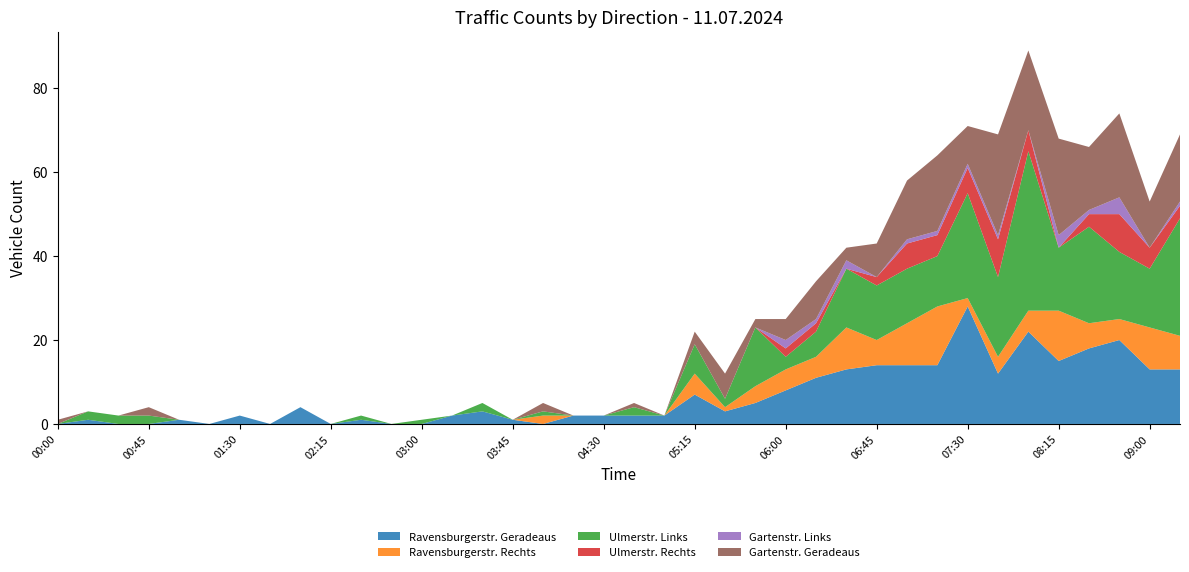

Reading right to left, extract all data points from this chart.

Ravensburgerstr. Geradeaus: 13	13	20	18	15	22	12	28	14	14	14	13	11	8	5	3	7	2	2	2	2	0	1	3	2	0	0	1	0	4	0	2	0	1	0	0	1	0
Ravensburgerstr. Rechts: 8	10	5	6	12	5	4	2	14	10	6	10	5	5	4	1	5	0	0	0	0	2	0	0	0	0	0	0	0	0	0	0	0	0	0	0	0	0
Ulmerstr. Links: 28	14	16	23	15	38	19	25	12	13	13	14	6	3	14	2	7	0	2	0	0	1	0	2	0	1	0	1	0	0	0	0	0	0	2	2	2	0
Ulmerstr. Rechts: 3	5	9	3	0	5	9	6	5	6	2	0	2	2	0	0	0	0	0	0	0	0	0	0	0	0	0	0	0	0	0	0	0	0	0	0	0	0
Gartenstr. Links: 1	0	4	1	3	0	1	1	1	1	0	2	1	2	0	0	0	0	0	0	0	0	0	0	0	0	0	0	0	0	0	0	0	0	0	0	0	0
Gartenstr. Geradeaus: 16	11	20	15	23	19	24	9	18	14	8	3	9	5	2	6	3	0	1	0	0	2	0	0	0	0	0	0	0	0	0	0	0	0	2	0	0	1